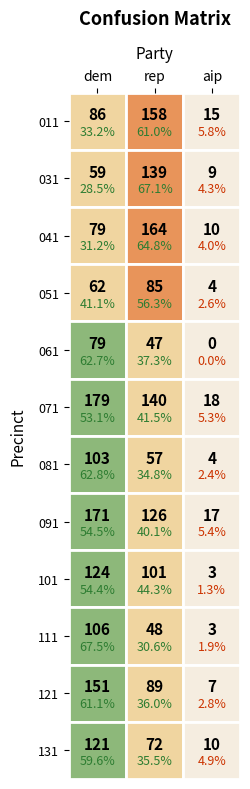

Rank the series at 2 from highest to lowest value.

071, 091, 011, 041, 131, 031, 121, 051, 081, 101, 111, 061